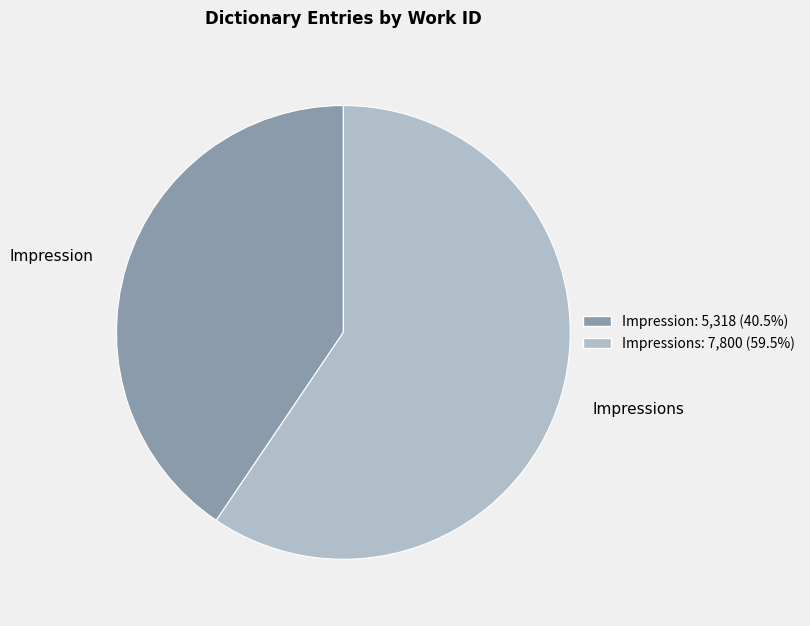

Is it true that Impression is 27% of the pie?

False